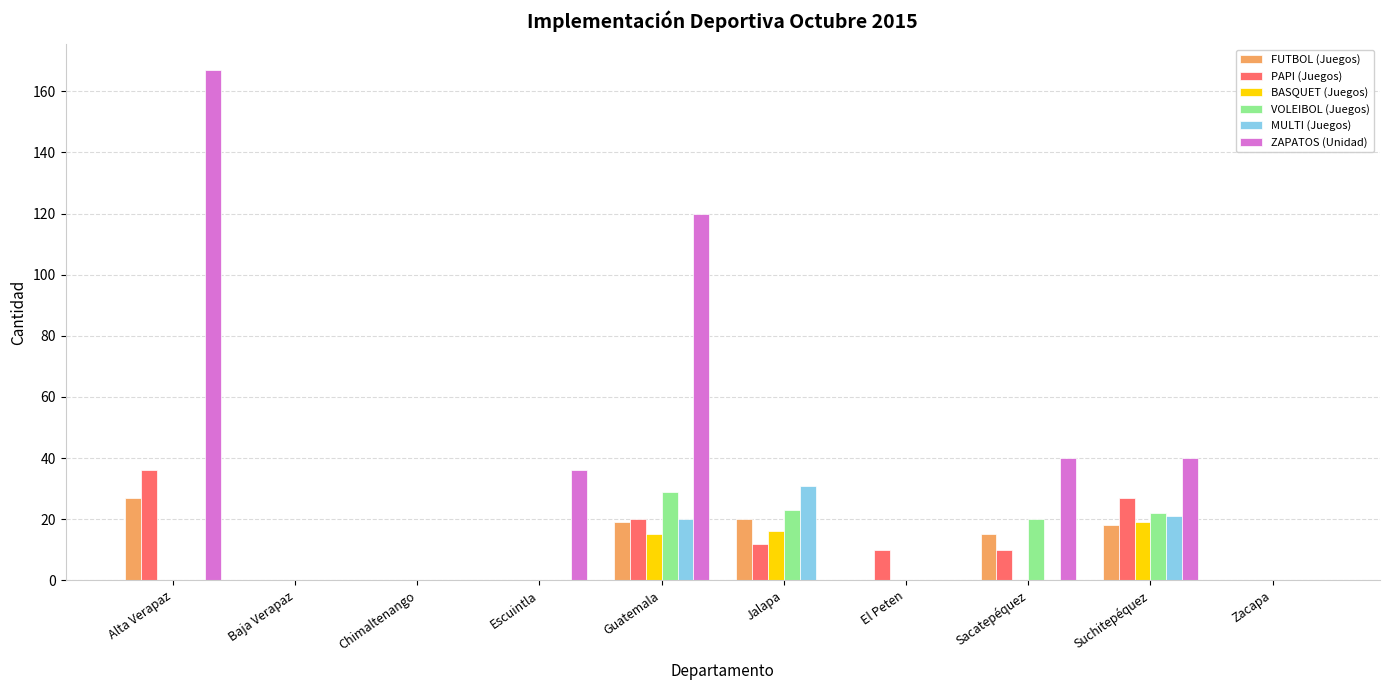

Are the bars grouped side by side (vs. stacked)?

Yes